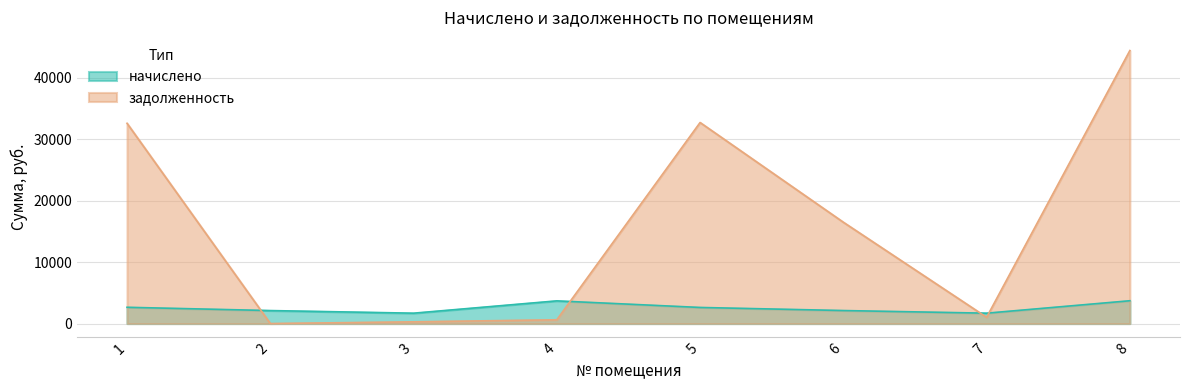

After their last crossing, which series has the higher values: начислено or задолженность?

задолженность